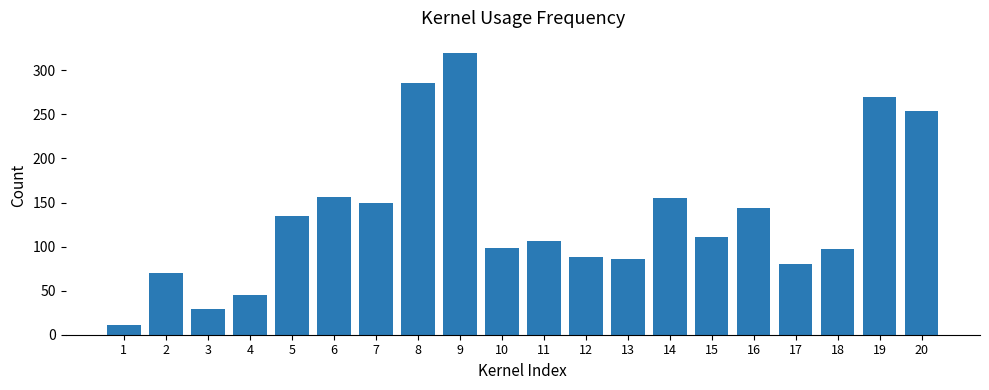

The value at 5 is 214.4. True or false?

False